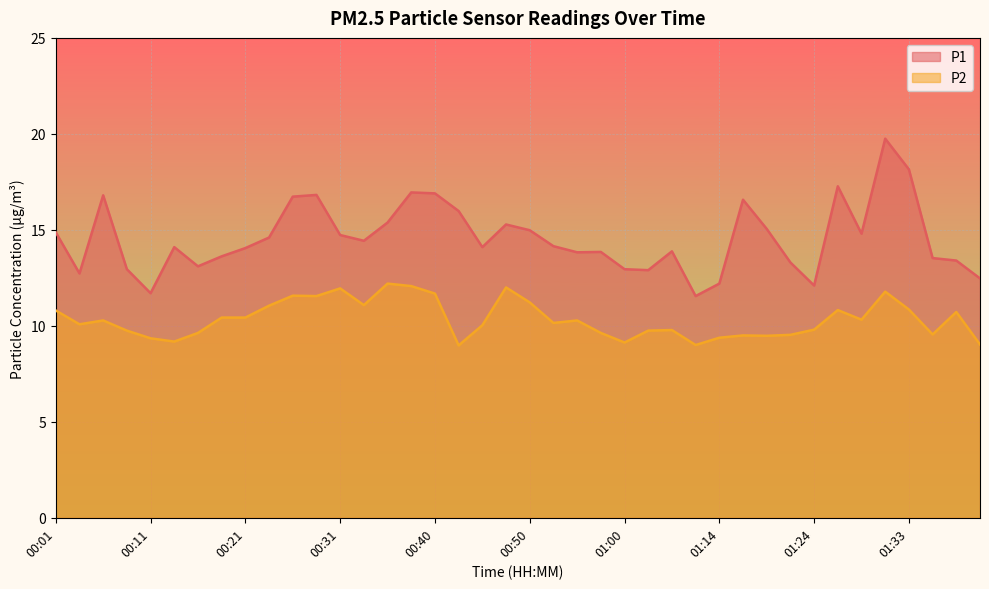

What position from the left is 00:03?

2